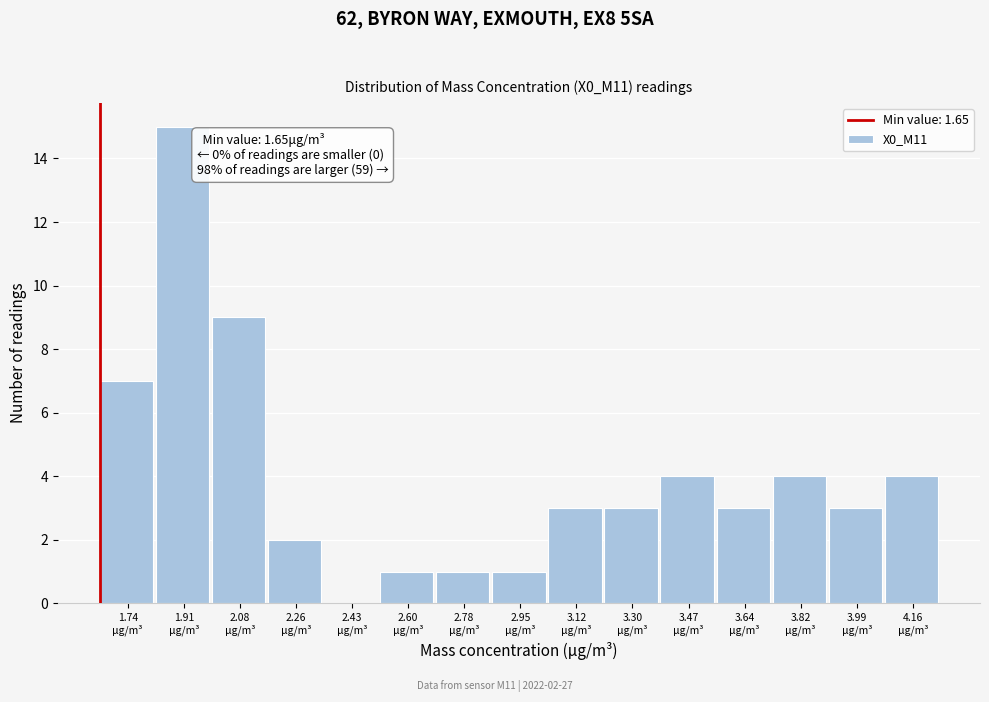

Over which range of the x-axis is the bar tallest?

1.82 to 2.00